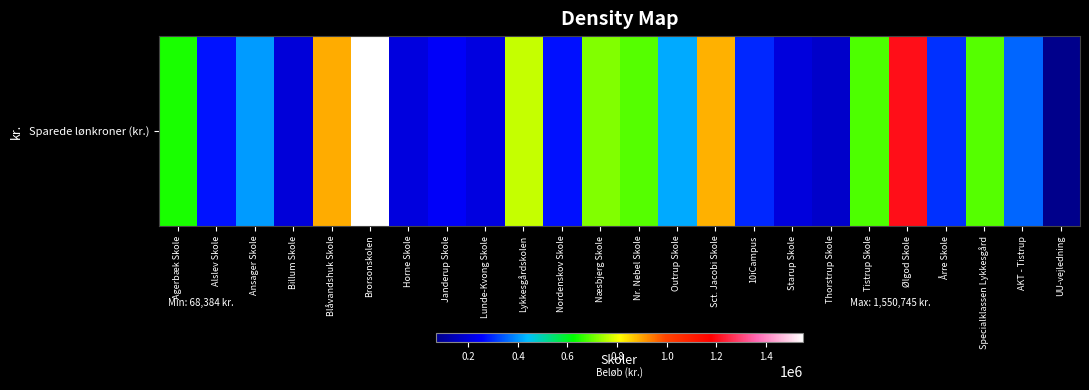

Read the value at Janderup Skole, to the nearest 100.

247000